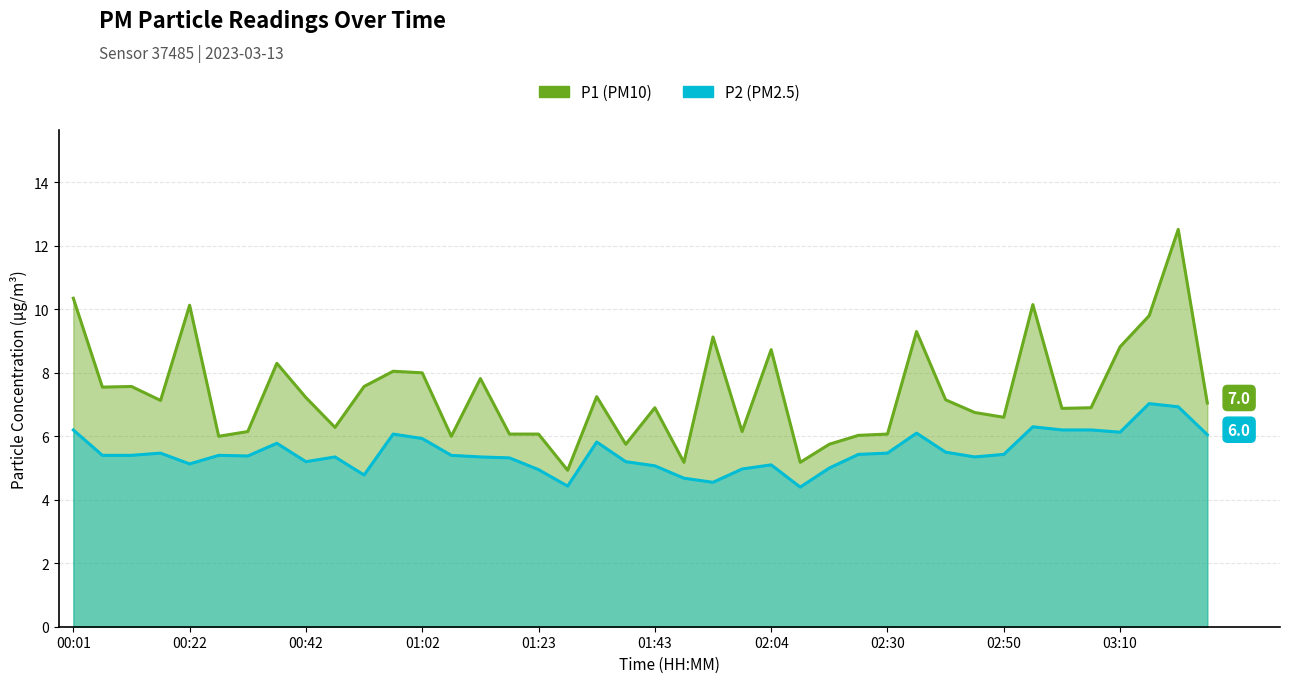

True or false: P1 has a value of 6.0 at 13.

True